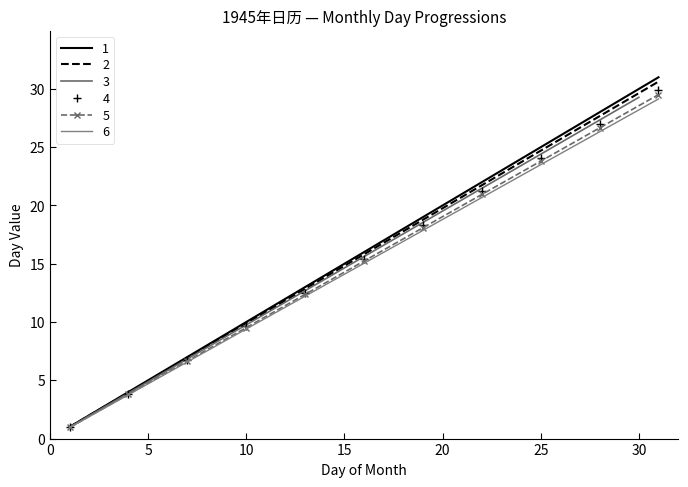

What is the lowest value of the 1 series?

1.0